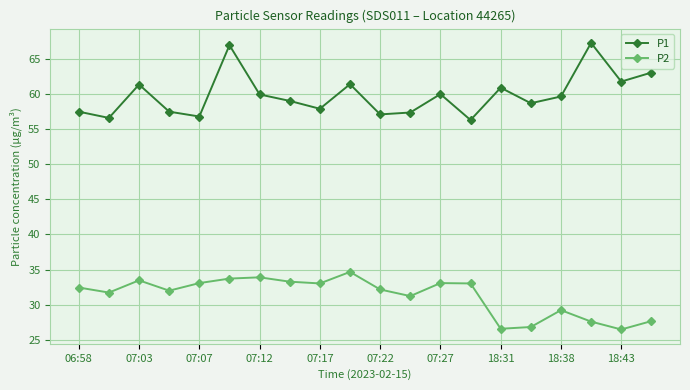

Which series has the largest total across all categories?

P1